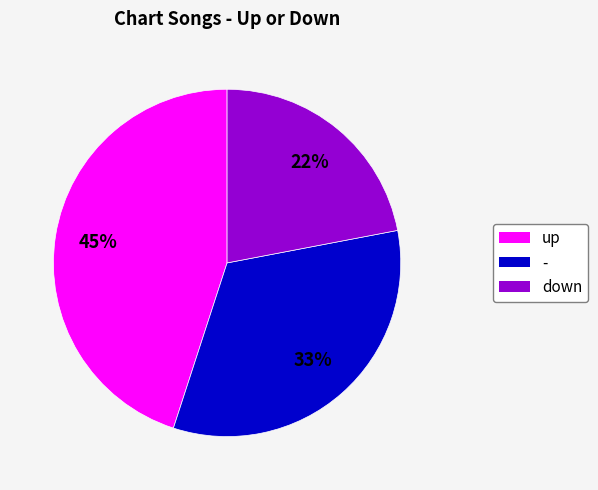

To the nearest percent, what percentage of the pie is up?

45%